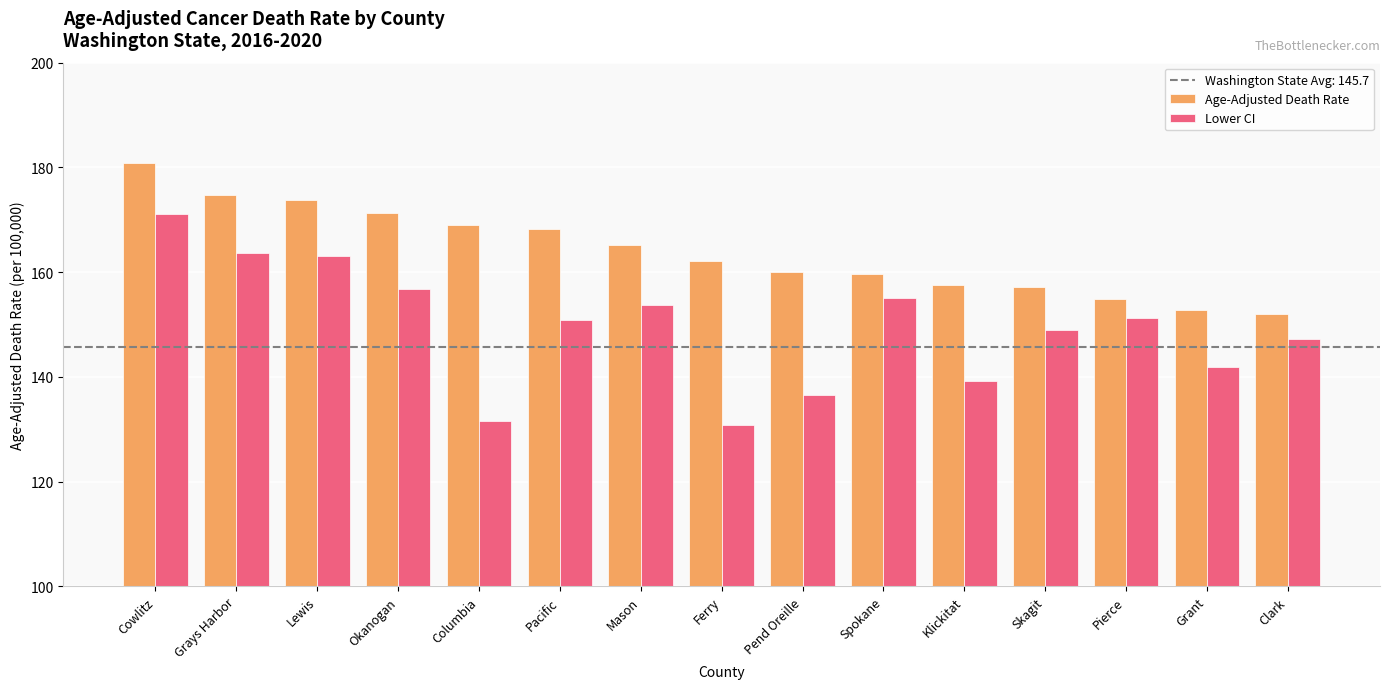

What is the value of the Lower CI bar at the 9th from the left?

136.5